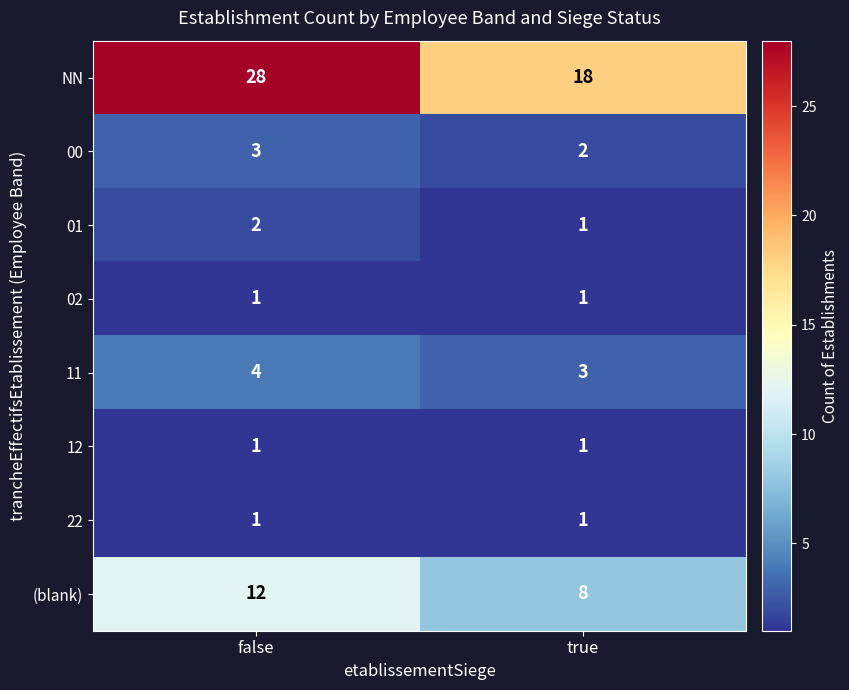

Between false and true, which series saw the biggest shift?

NN